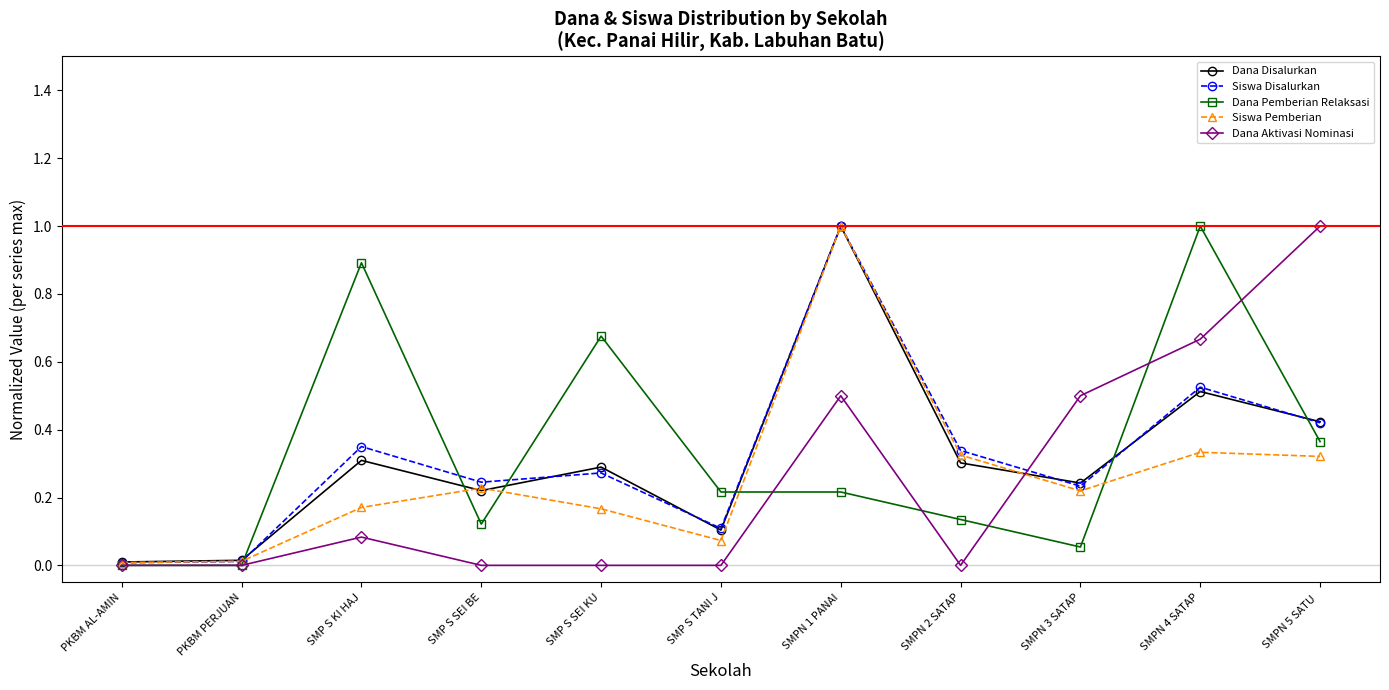

Is the value of Siswa Disalurkan at SMPN 4 SATAP greater than the value of Dana Disalurkan at SMP S KI HAJ?

Yes